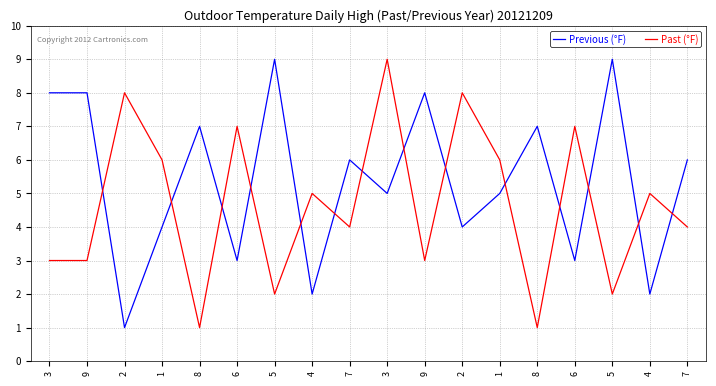

Does the chart display data point markers on the line(s)?

No